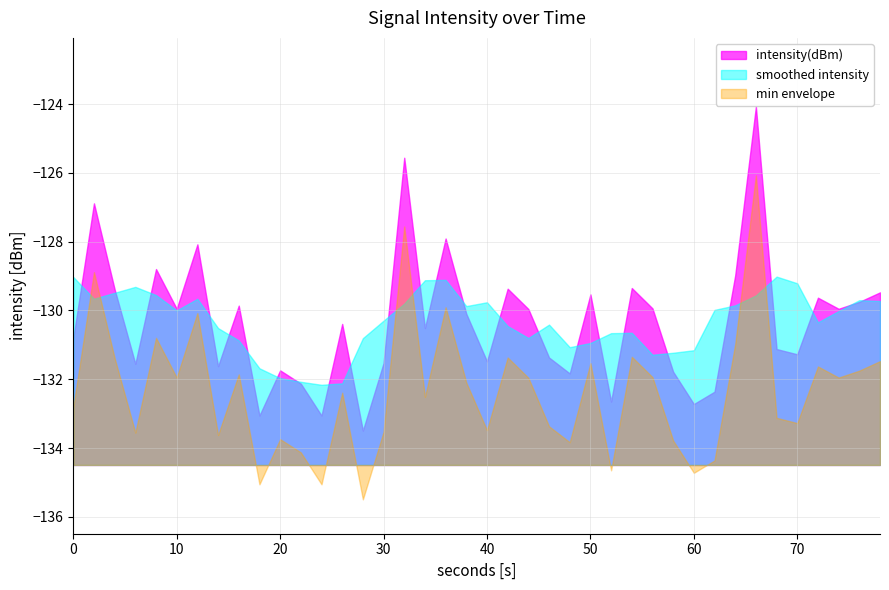

What is the value of the 17th point from the left?

-125.6